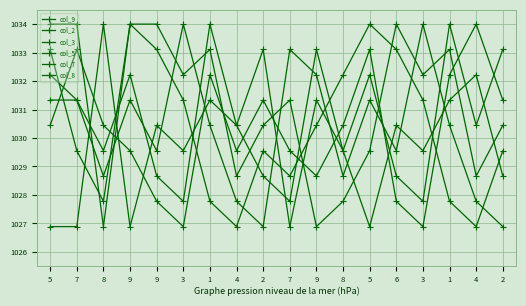

How many data points in col_7 are above 1031?

9